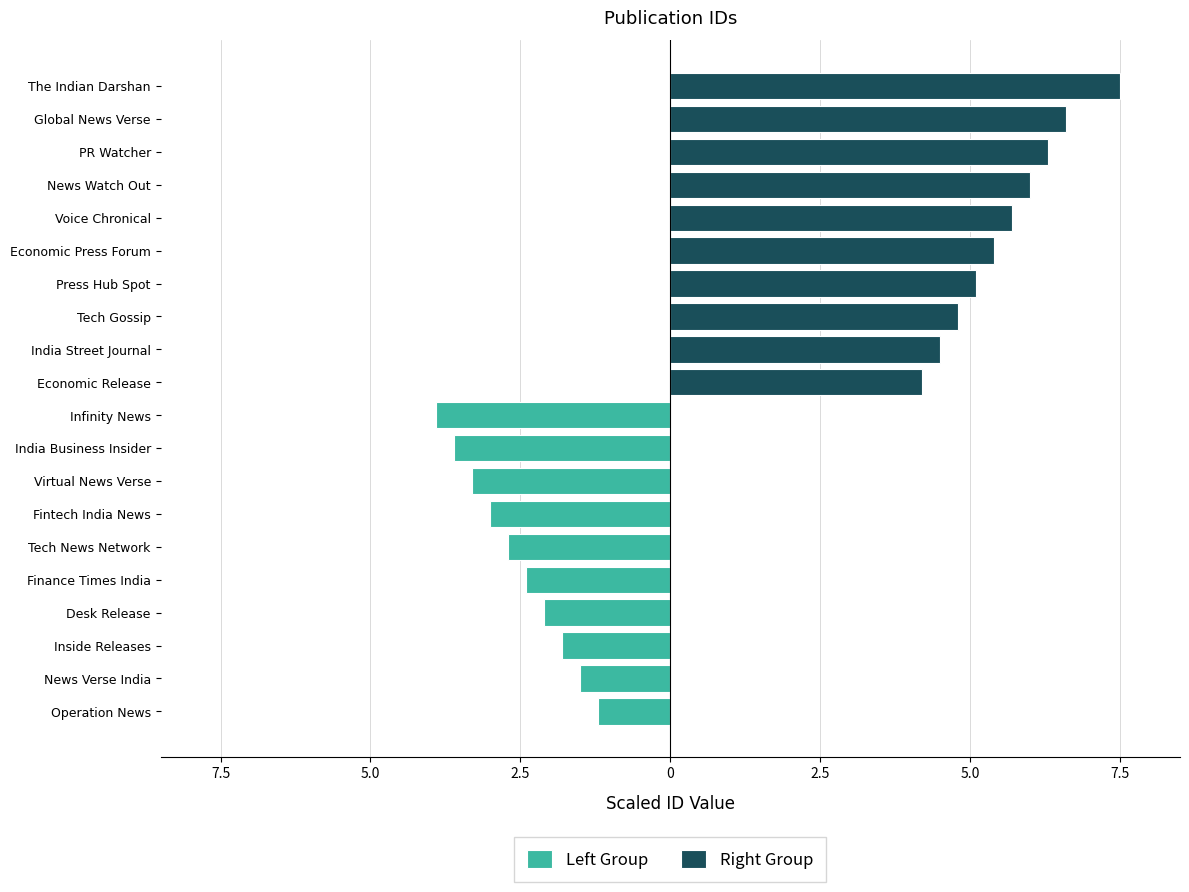

Rank the series at 5.0 from highest to lowest value.

Right Group, Left Group